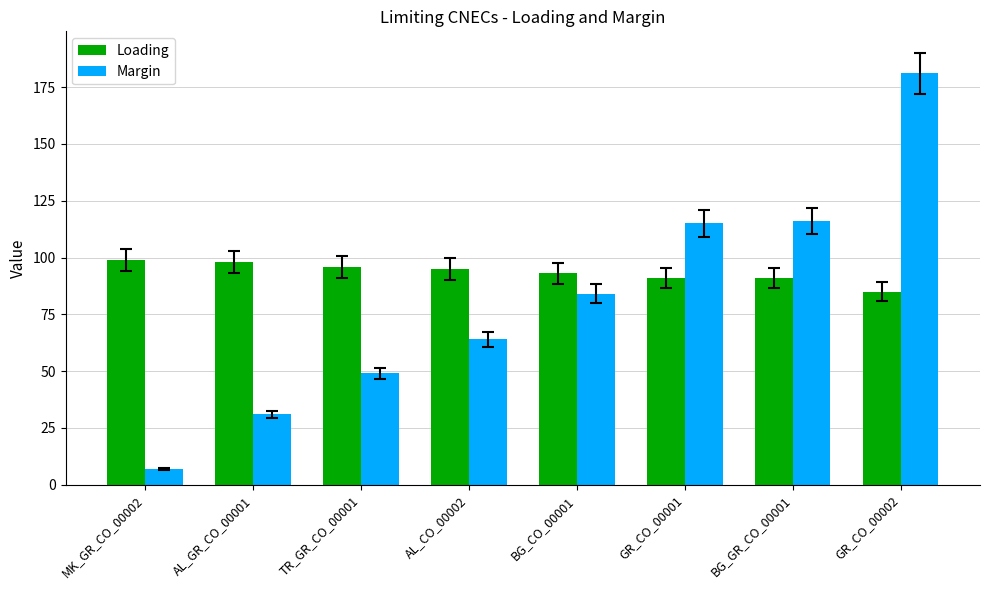

At which category is the sum across all series the highest?

GR_CO_00002